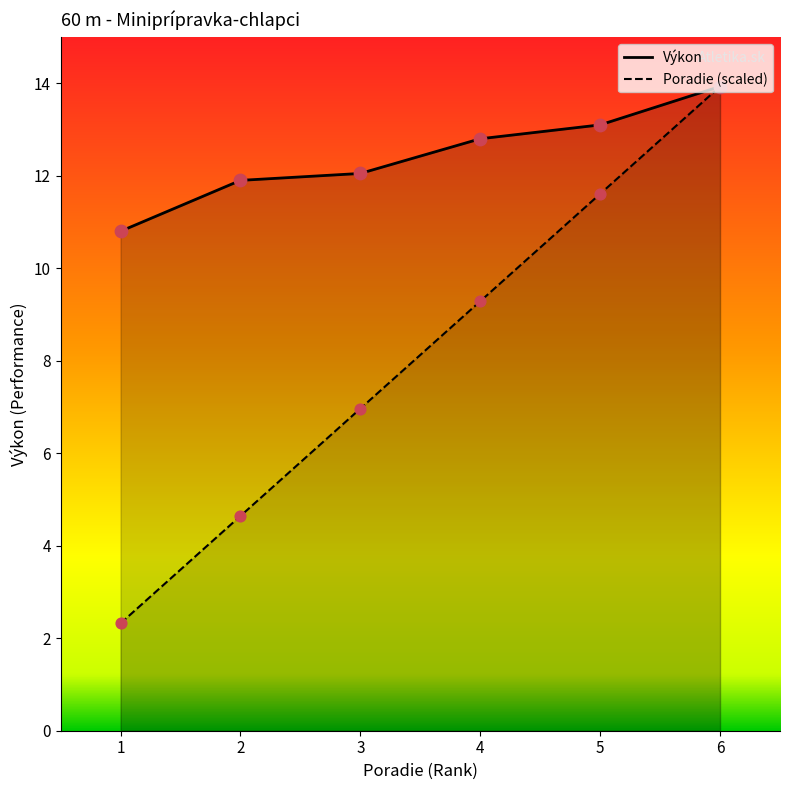

At how many categories does at least one series exceed 7?

6